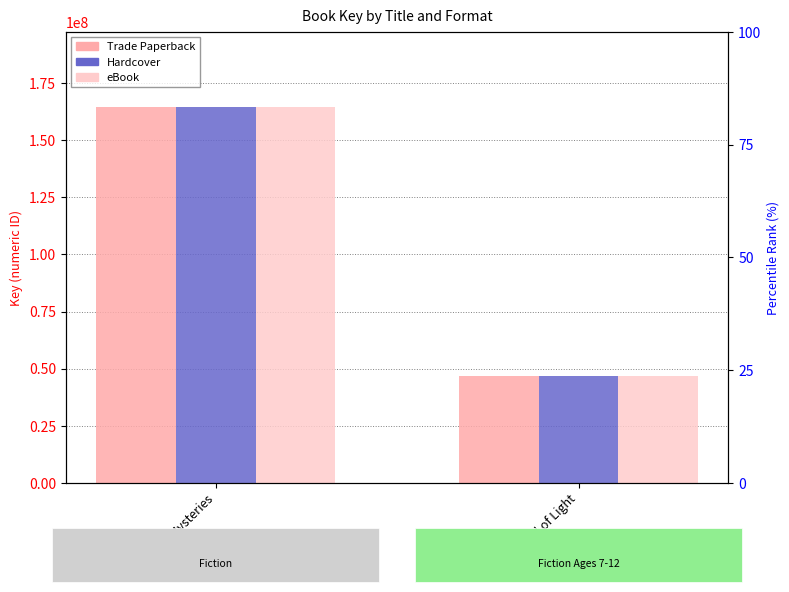

What is the average value of the Trade Paperback series?

105711774